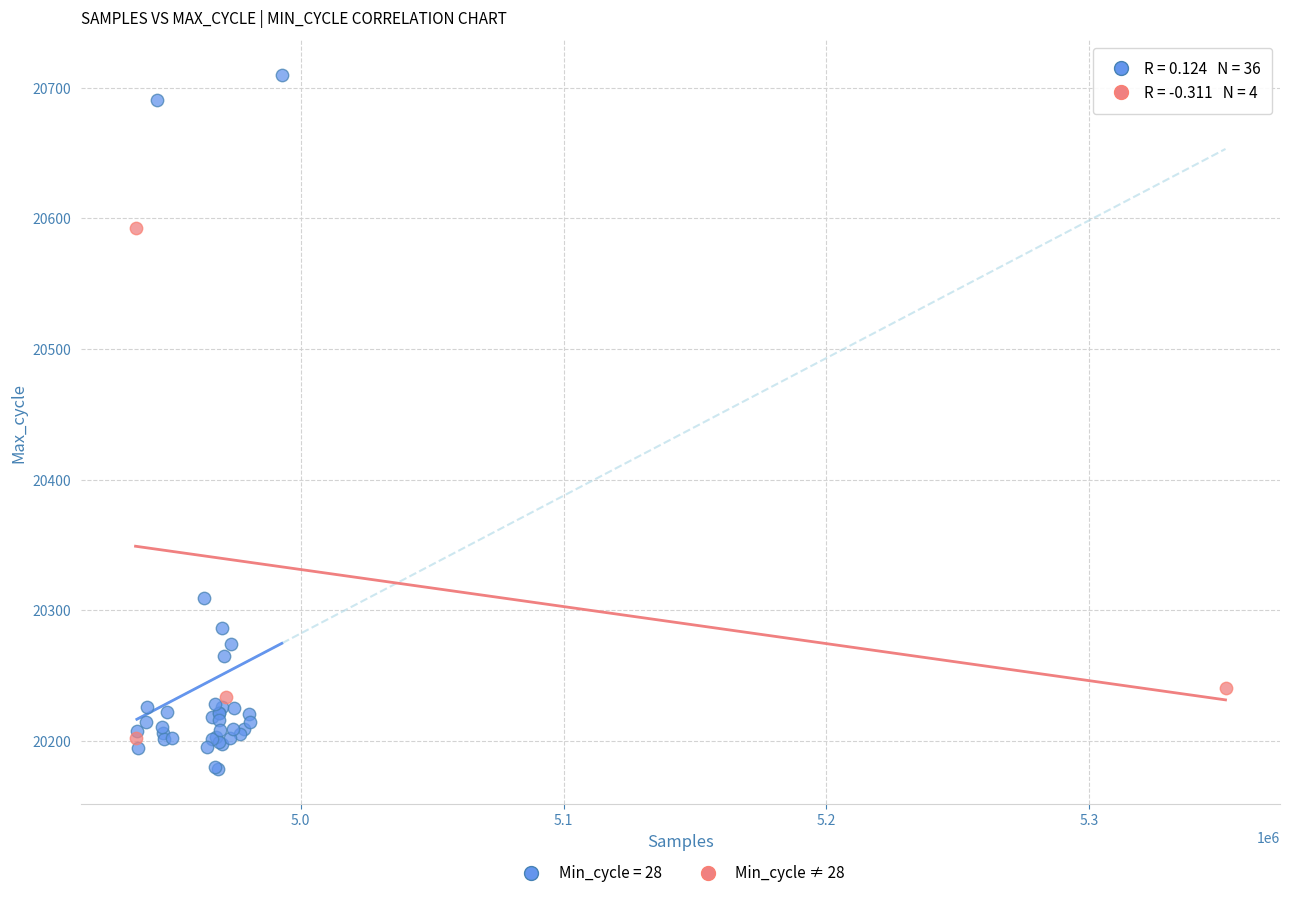

Which series has the largest Y range (max minus min)?

Min_cycle = 28